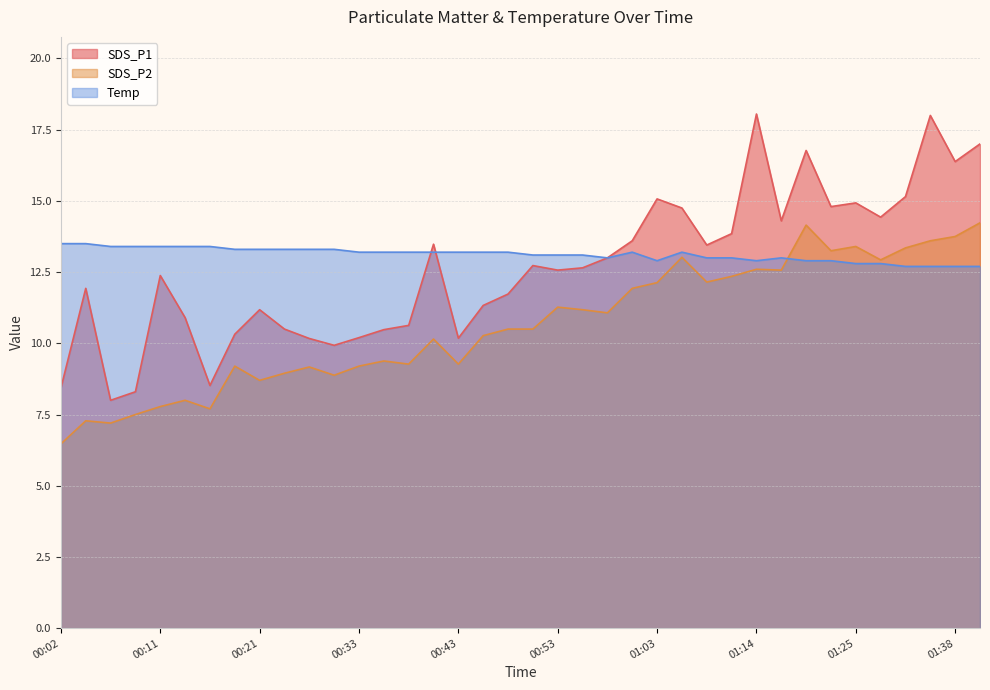

Which series ends up on top after the final intersection of Temp and SDS_P1?

Temp